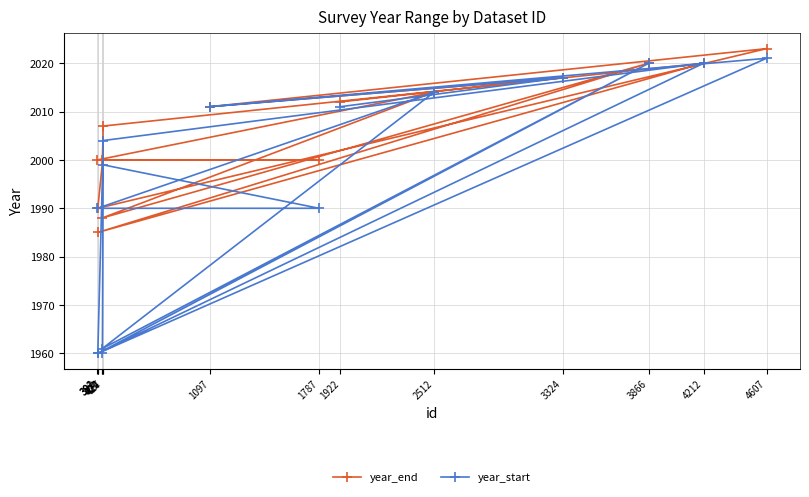

What is the difference between the maximum and second lowest values in the year_end series?

35